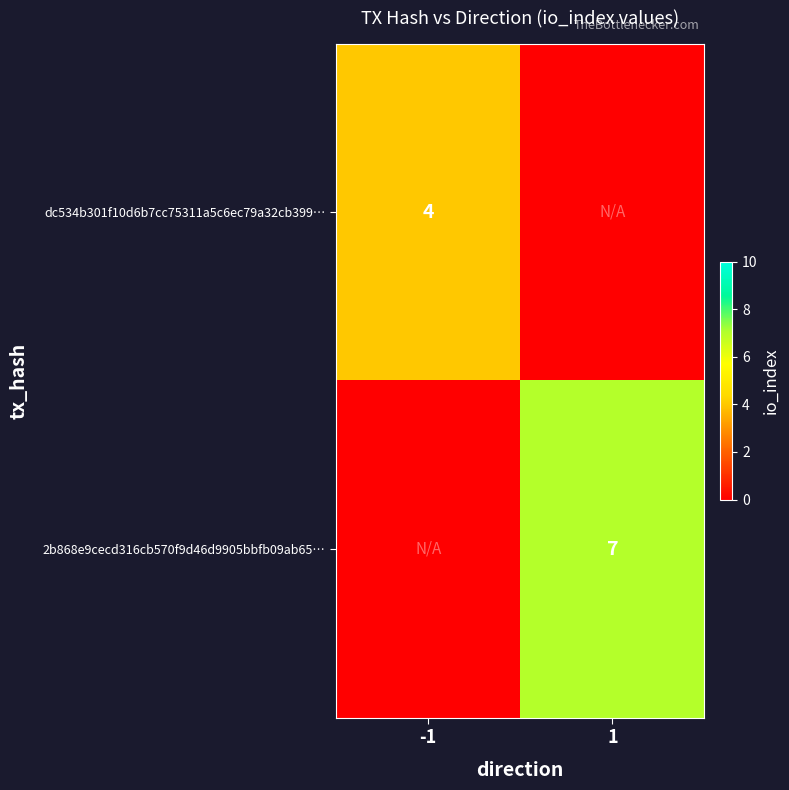

True or false: dc534b301f10d6b7cc75311a5c6ec79a32cb399… has a value of 6 at -1.

False